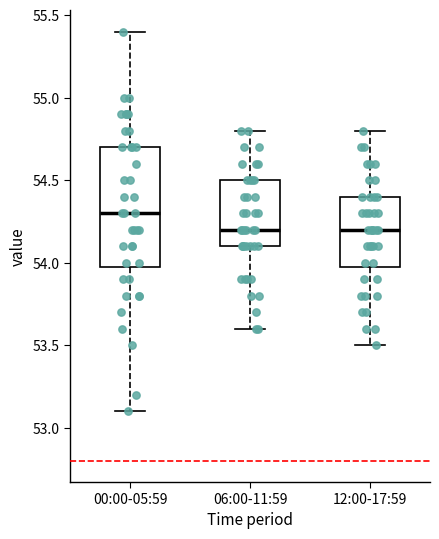

Which box is the tallest, from its lower edge to its upper edge?

00:00-05:59